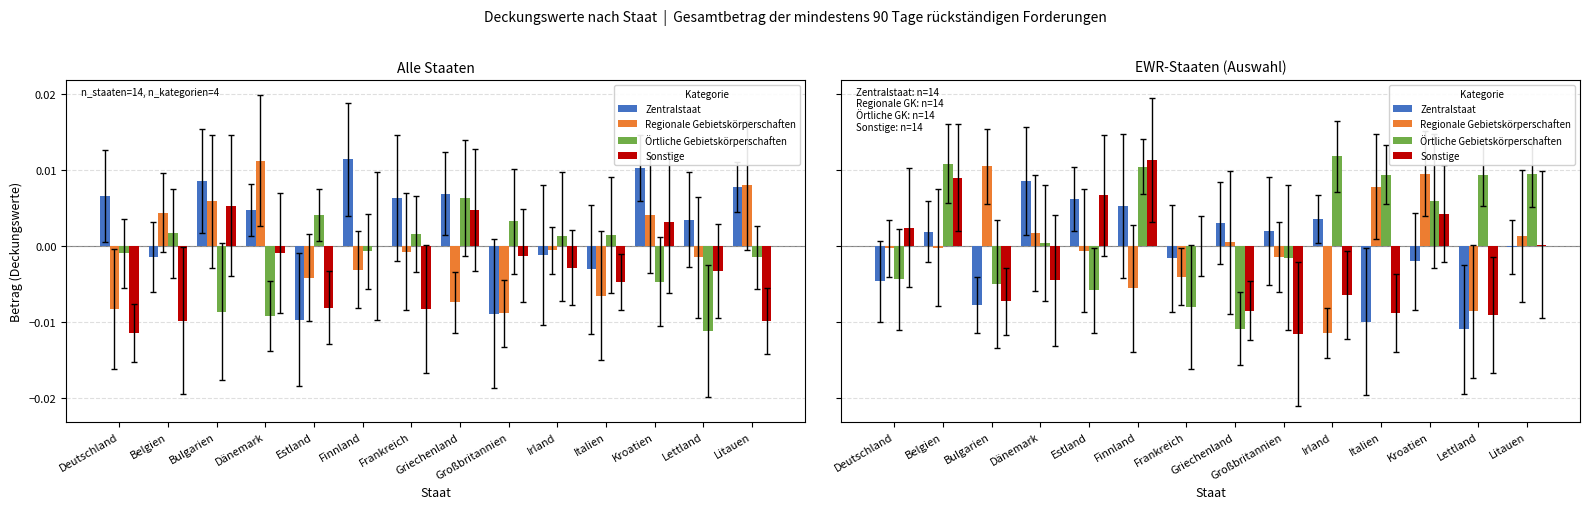

Which has a higher value, Dänemark or Belgien?

Dänemark